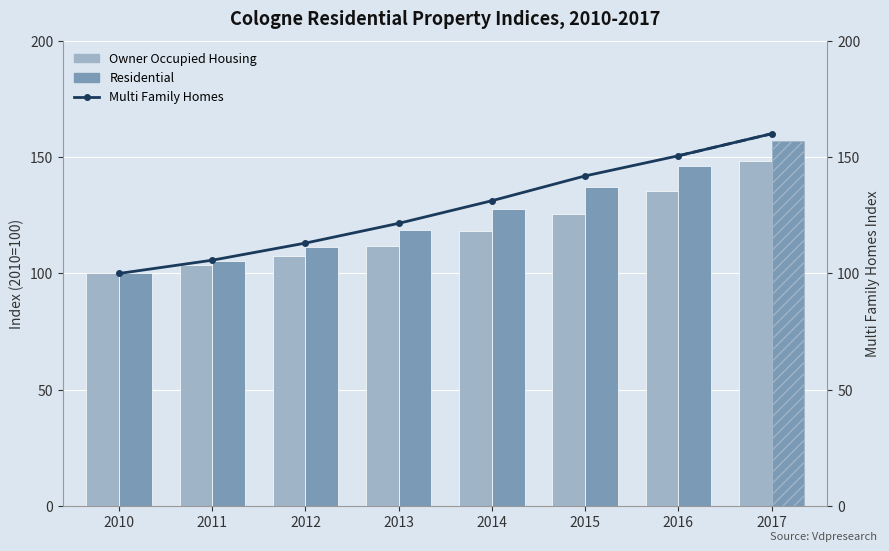

The Residential series shows 127.7 at 2014. True or false?

True